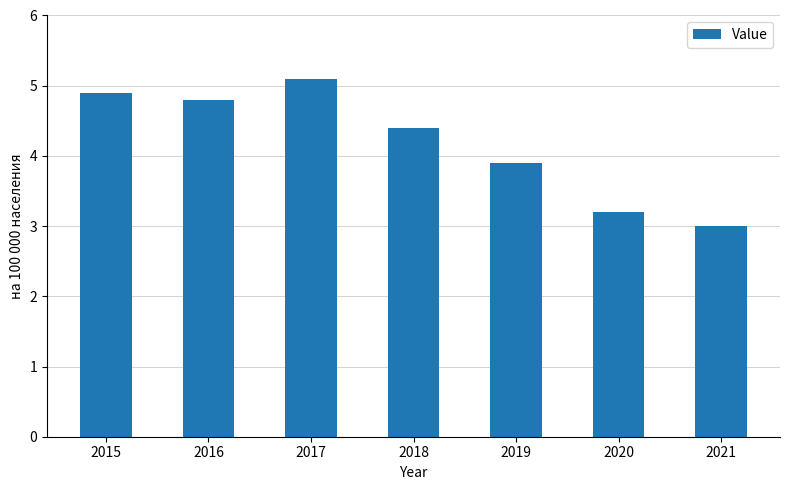

Where is the data nearest to the value 4?

2019